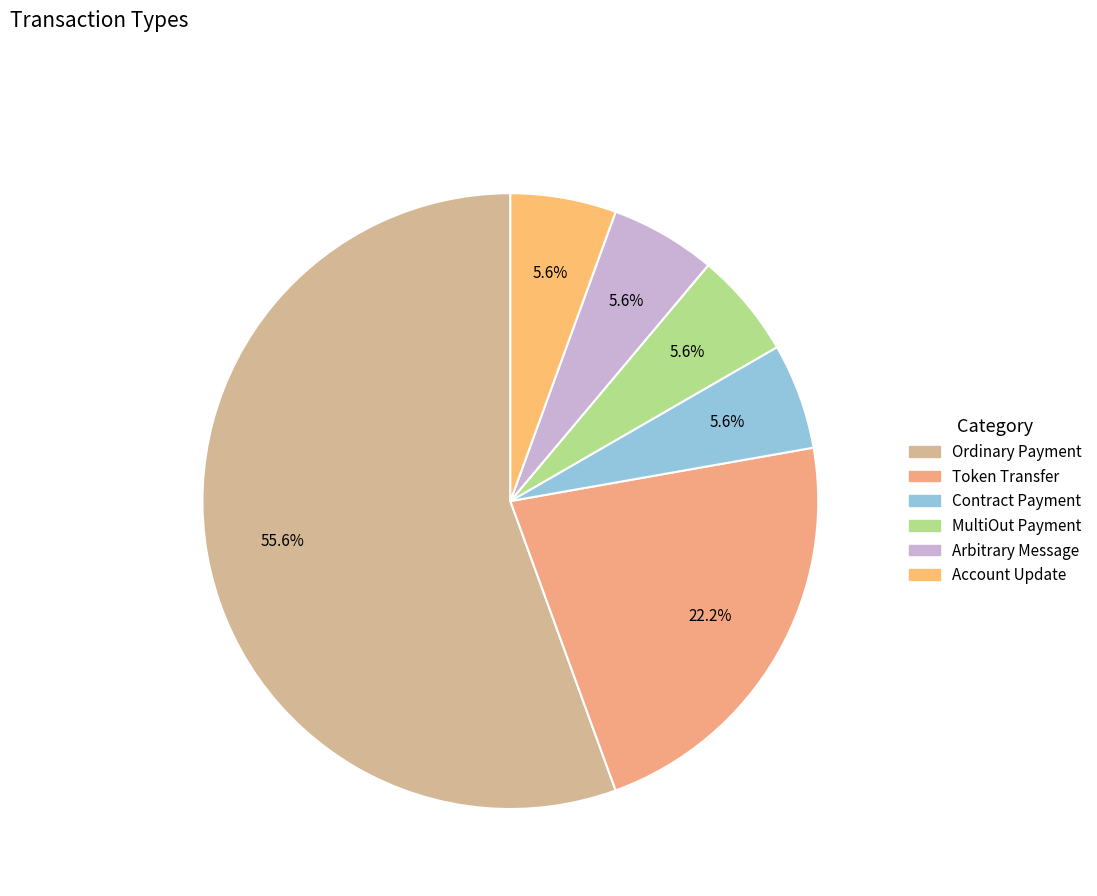

Does any single category account for the majority?

Yes